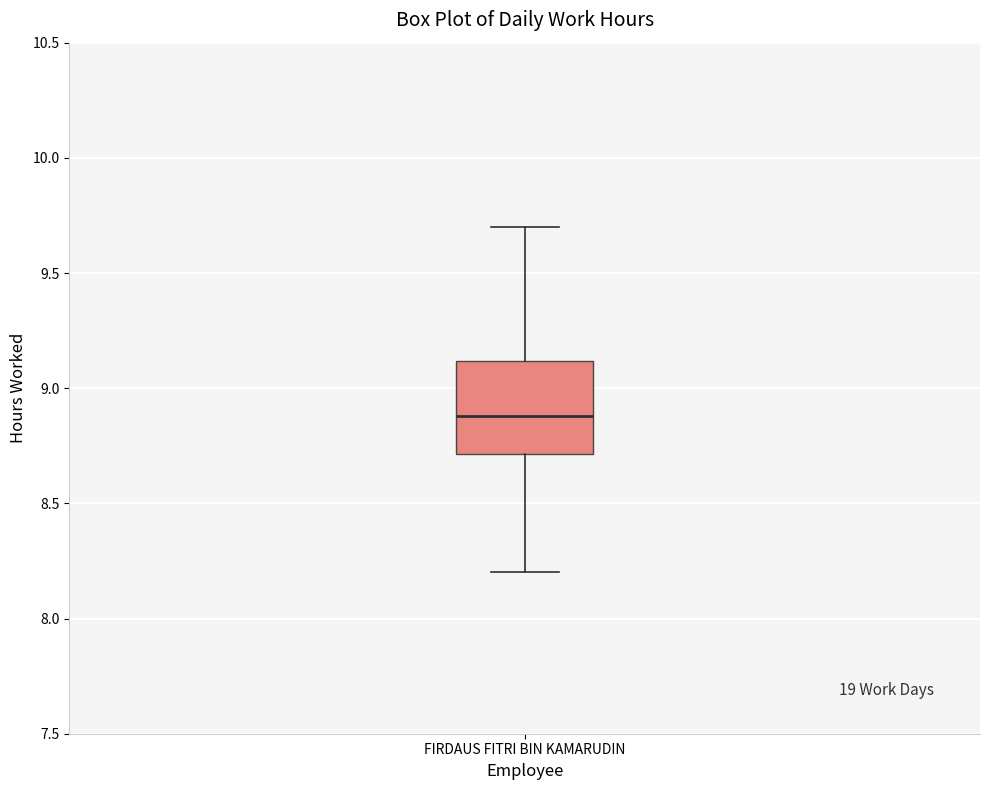

Where is the lower edge of the box for FIRDAUS FITRI BIN KAMARUDIN on the y-axis? The values are not printed on the chart, so give them approximately, as read against the axis.

8.7